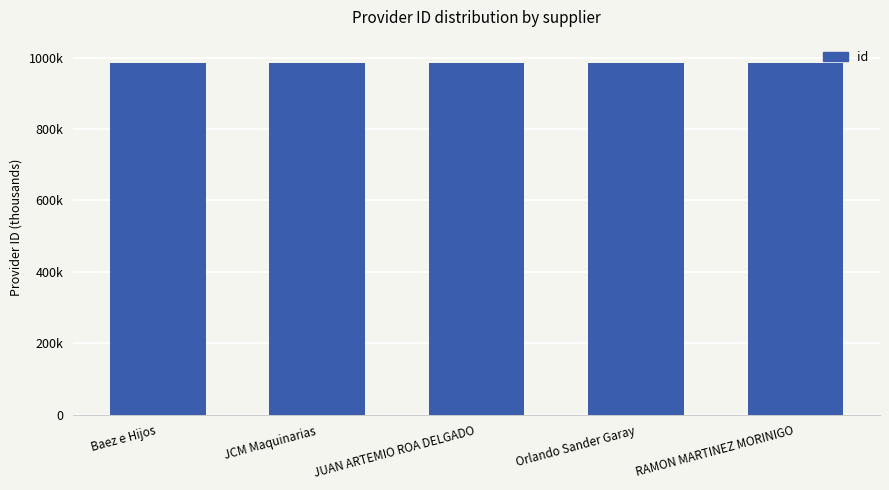

How many values are between 984749 and 984751?

3